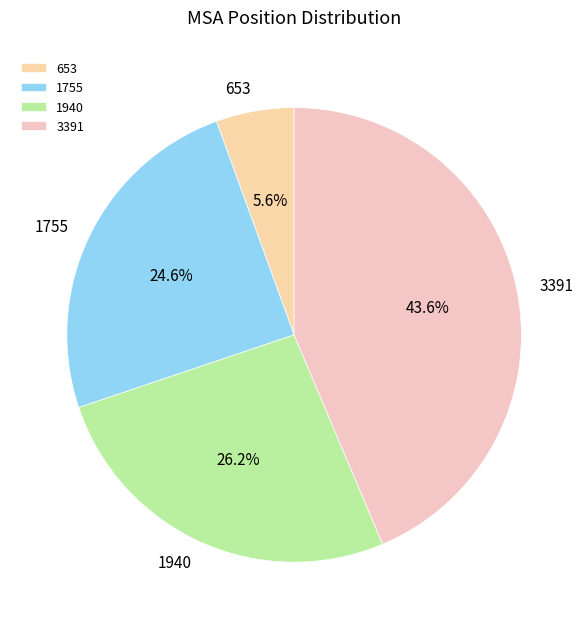

How many segments does this pie chart have?

4